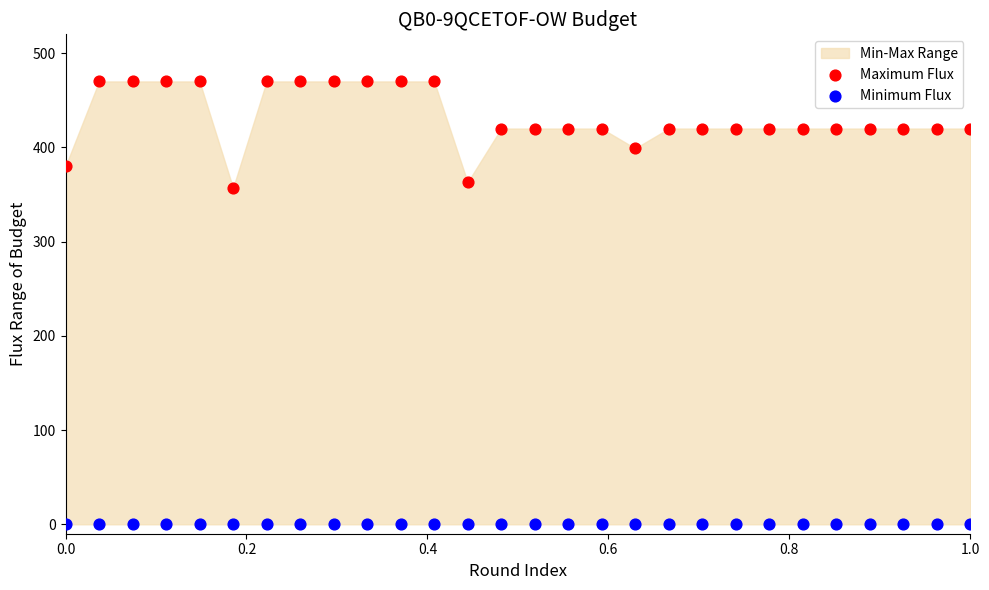

Which series contains the highest Y value?

Maximum Flux